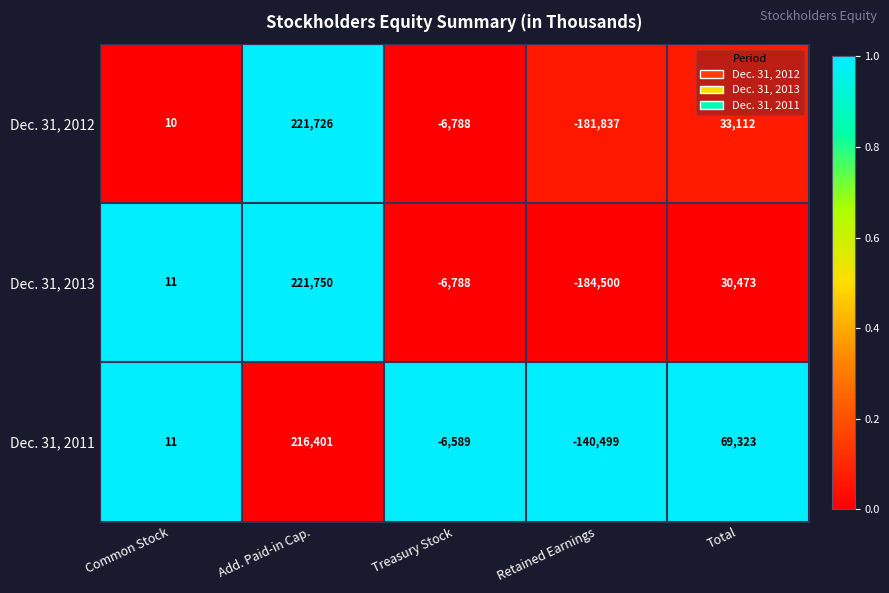

How many values in Dec. 31, 2011 are above zero?

3